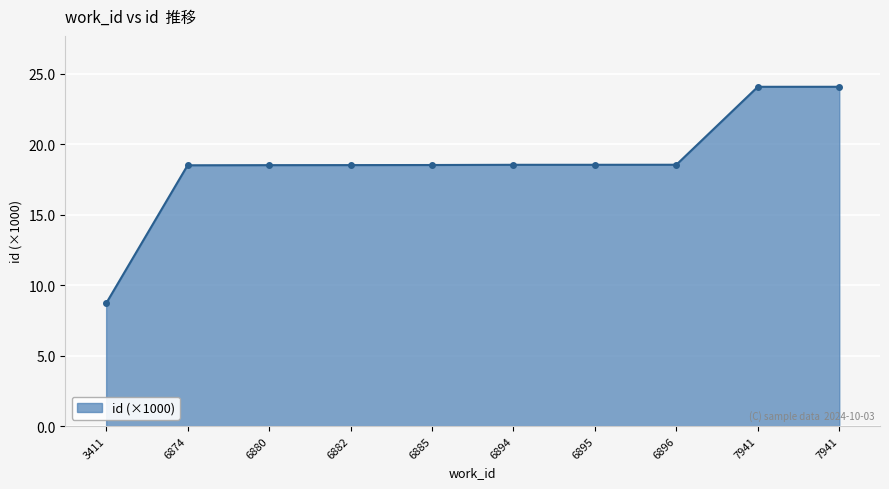

List the labels in order of value, largest first.

7941, 7941, 6896, 6895, 6894, 6885, 6882, 6880, 6874, 3411